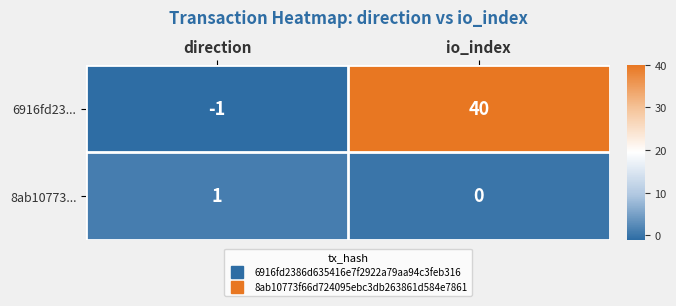

Which series has the widest spread of values?

6916fd23...